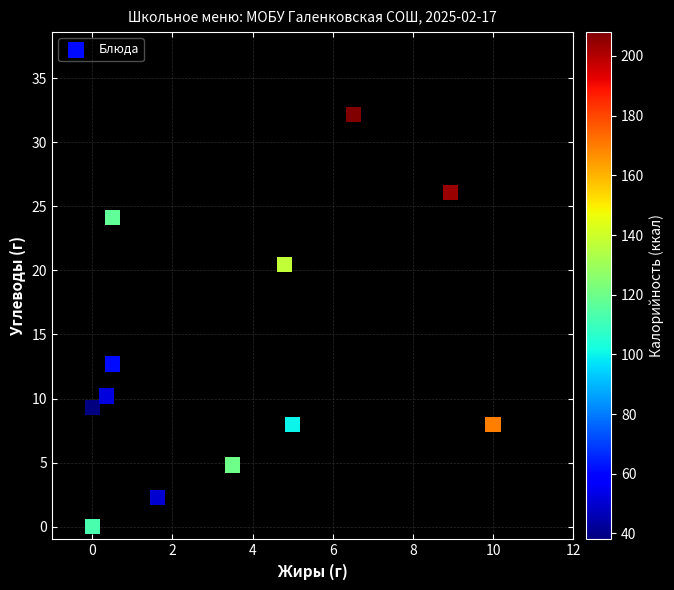

What is the range of X values (max minus min)?

10.0